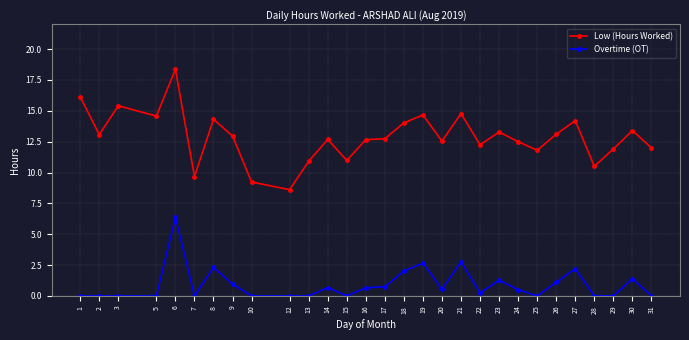

At which category does Low (Hours Worked) reach its first local peak?

3